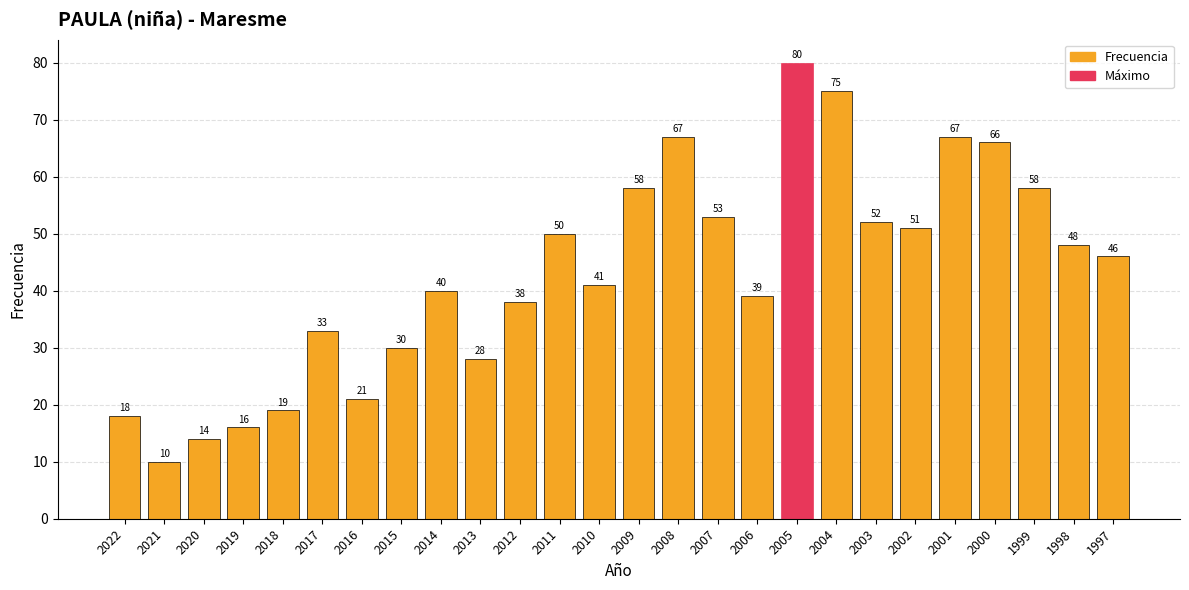

At which category does the chart reach its peak across all series?

2005